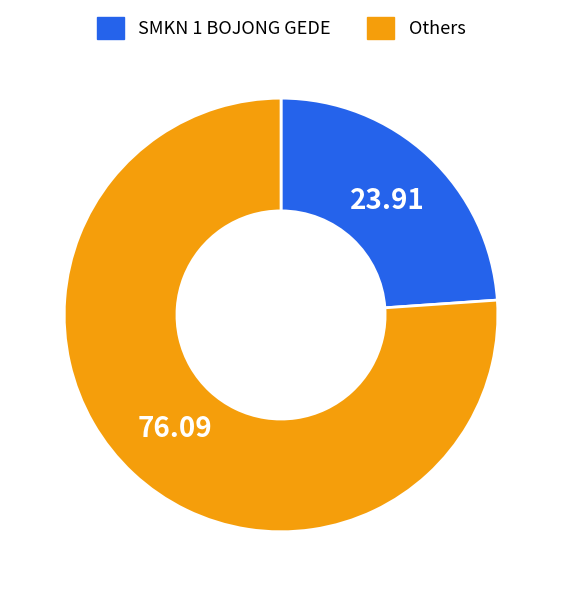

How many slices are in this pie chart?

2